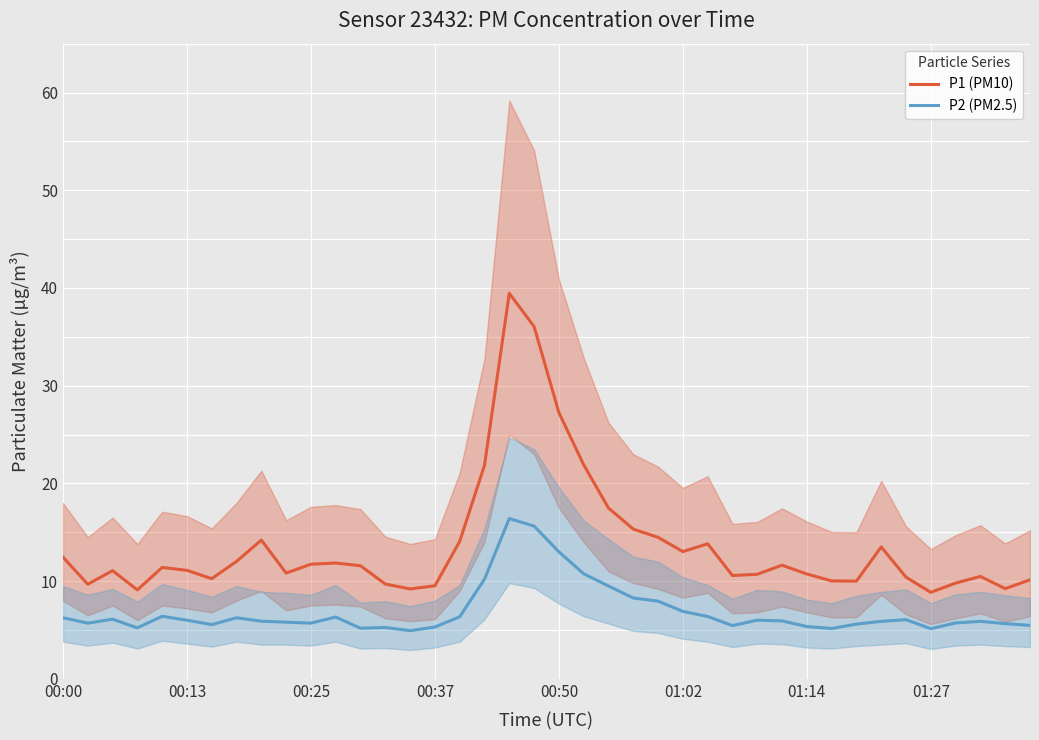

Which series has the widest spread of values?

P1 (PM10)